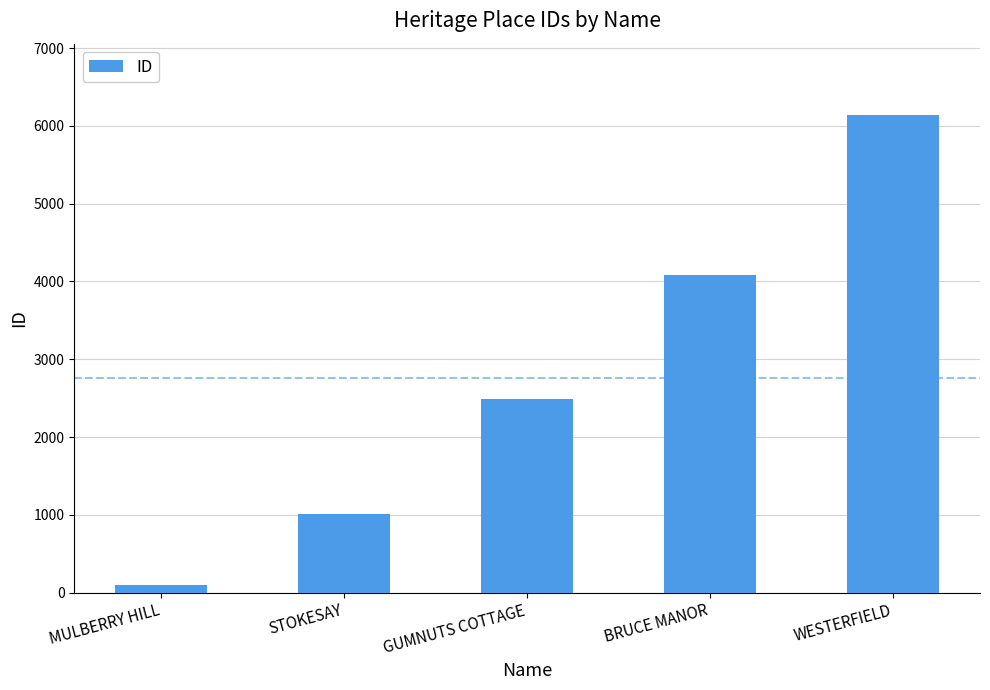

What is the change in value from BRUCE MANOR to WESTERFIELD?

+2059